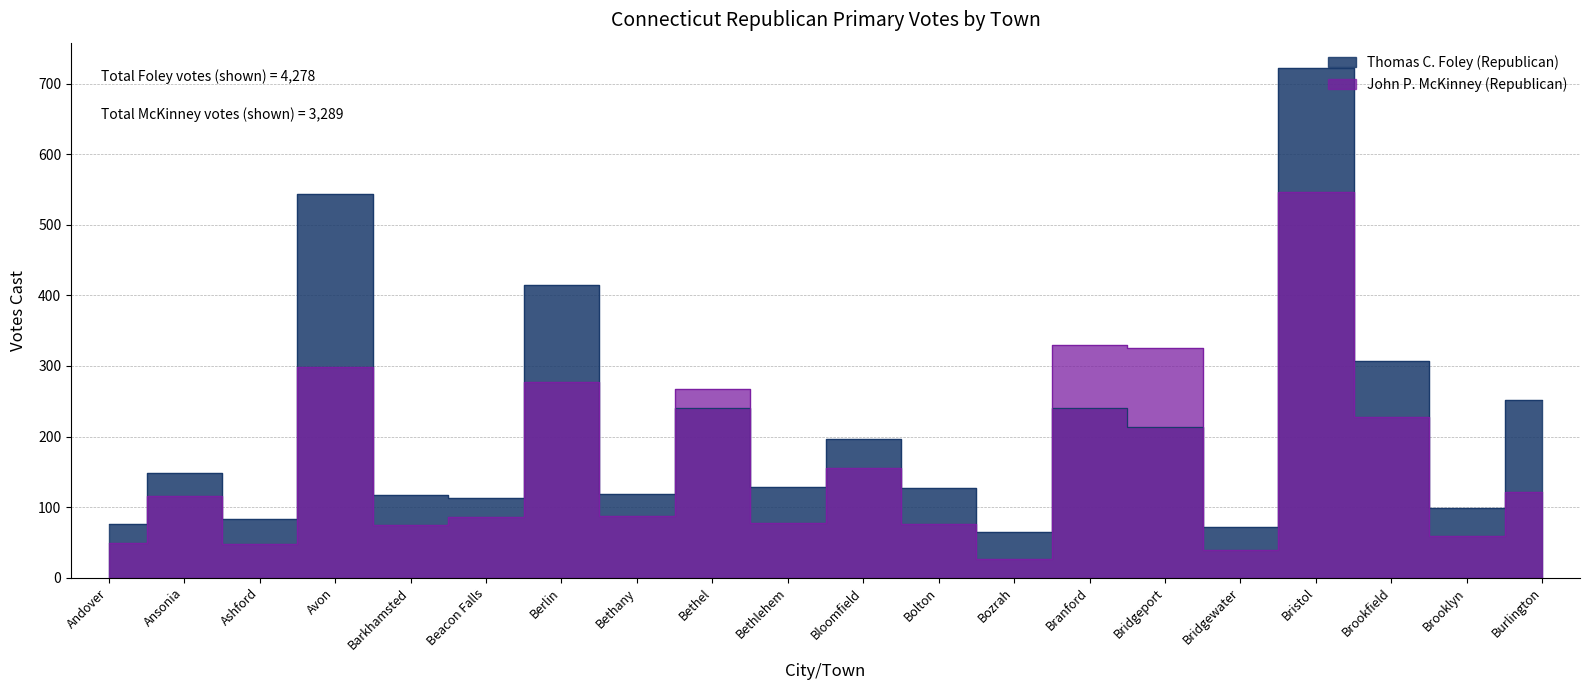

What is the approximate value of Thomas C. Foley (Republican) at Andover, to the nearest 10?

80